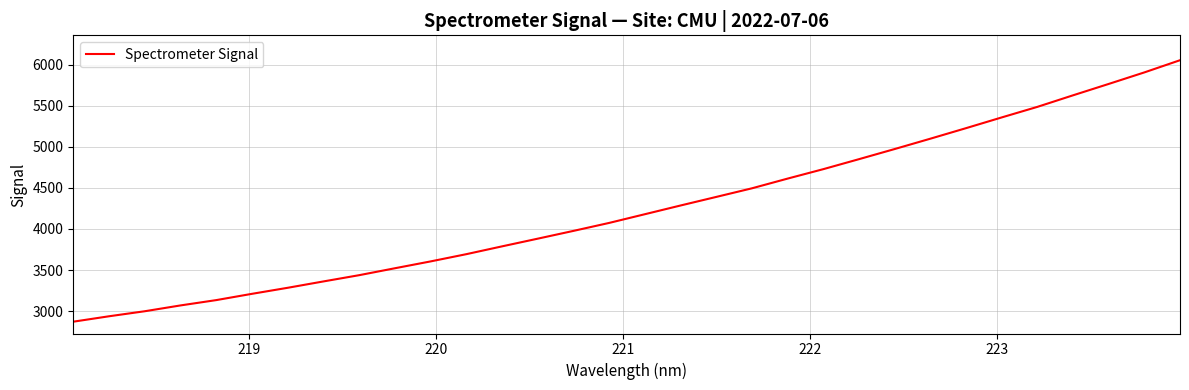

What is the minimum value shown in the chart?

2872.8